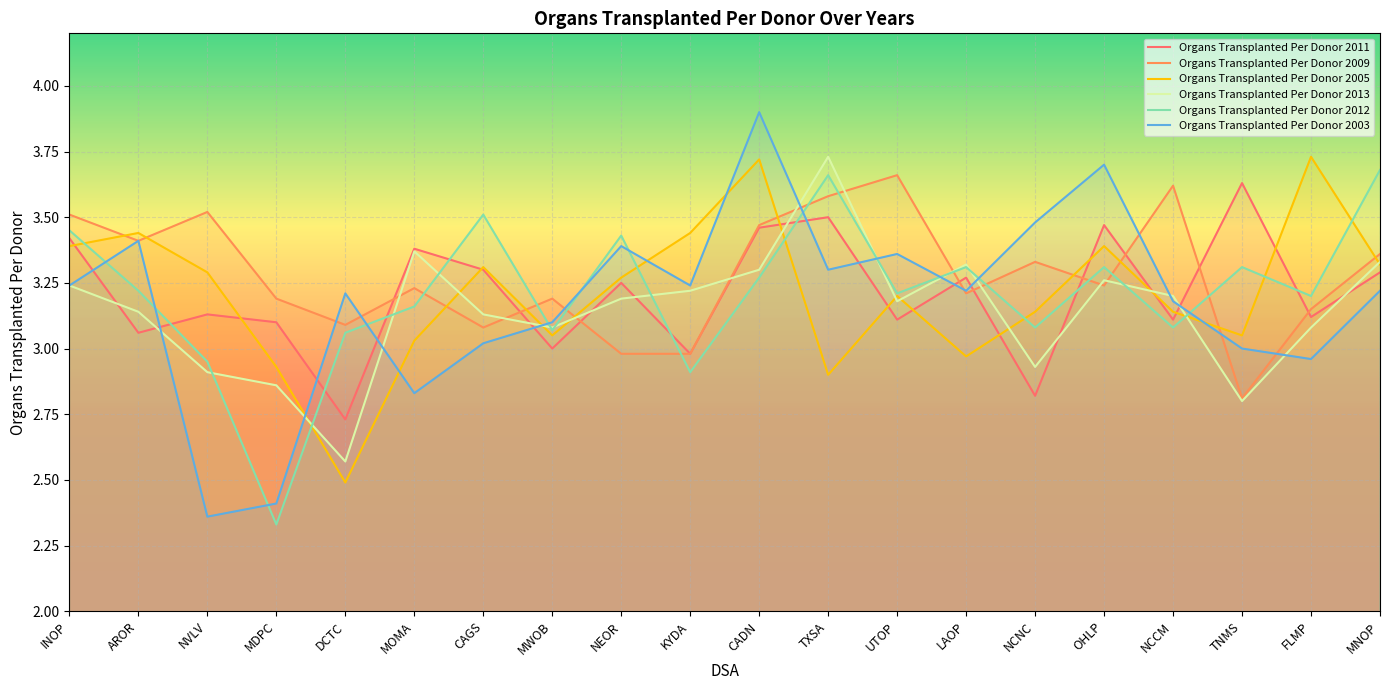

Which series has the largest total across all categories?

Organs Transplanted Per Donor 2009